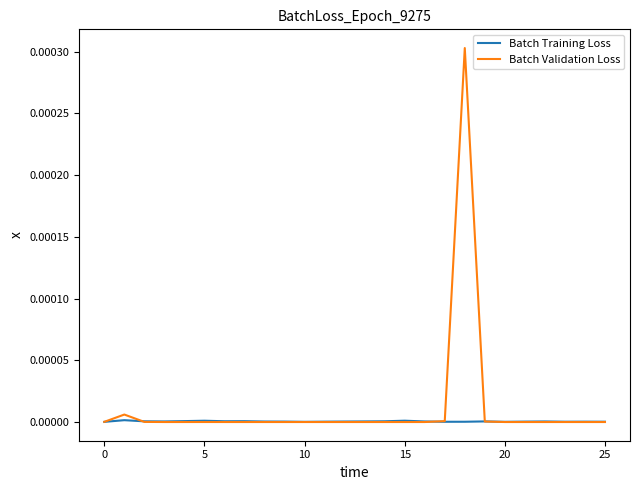

List the series in order of their peak value, highest first.

Batch Validation Loss, Batch Training Loss